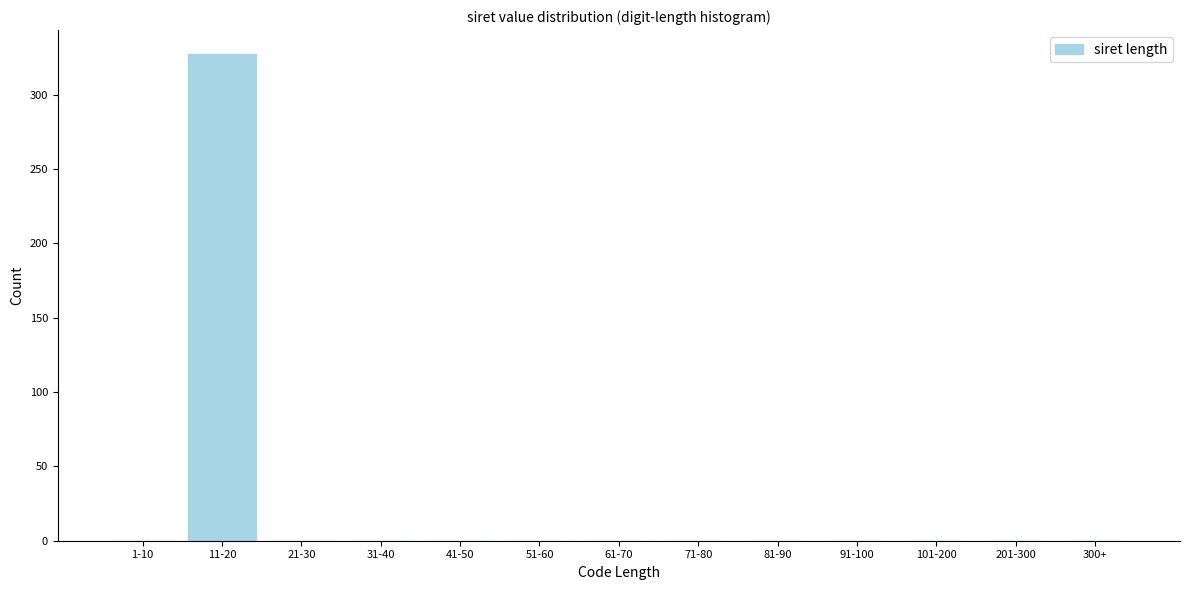

Reading right to left, transcribe all the data shown in this chart.

300+=0	201-300=0	101-200=0	91-100=0	81-90=0	71-80=0	61-70=0	51-60=0	41-50=0	31-40=0	21-30=0	11-20=327	1-10=0